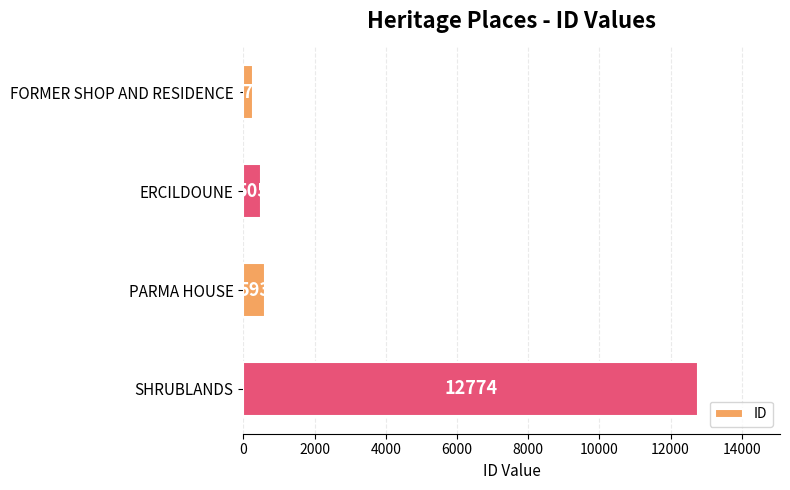

What is the ratio of the value at PARMA HOUSE to the value at ERCILDOUNE?

1.2